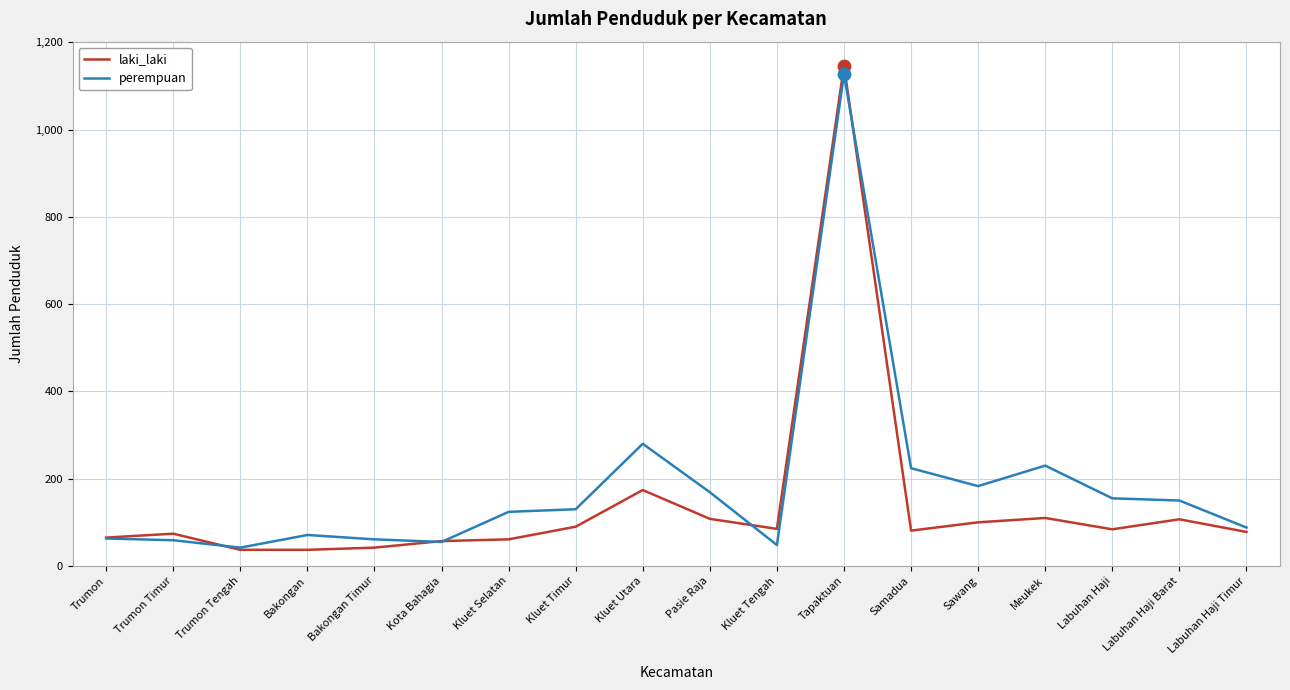

Between Kluet Tengah and Tapaktuan, which series saw the biggest shift?

perempuan